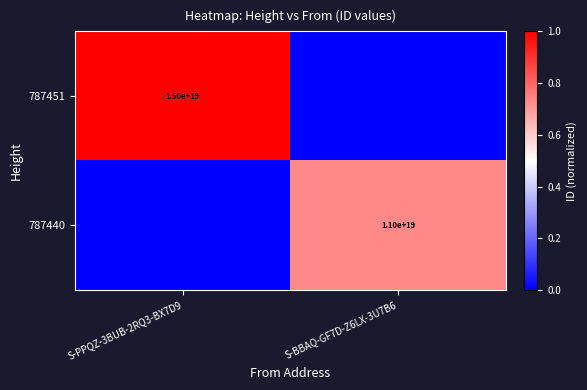

The 787451 series shows 3413973876399292928 at S-PPQZ-3BUB-2RQ3-BX7D9. True or false?

False